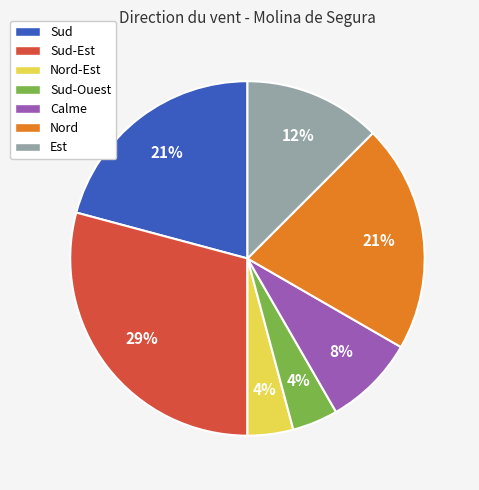

To the nearest percent, what is the combined percentage of Sud and Sud-Ouest?

25%